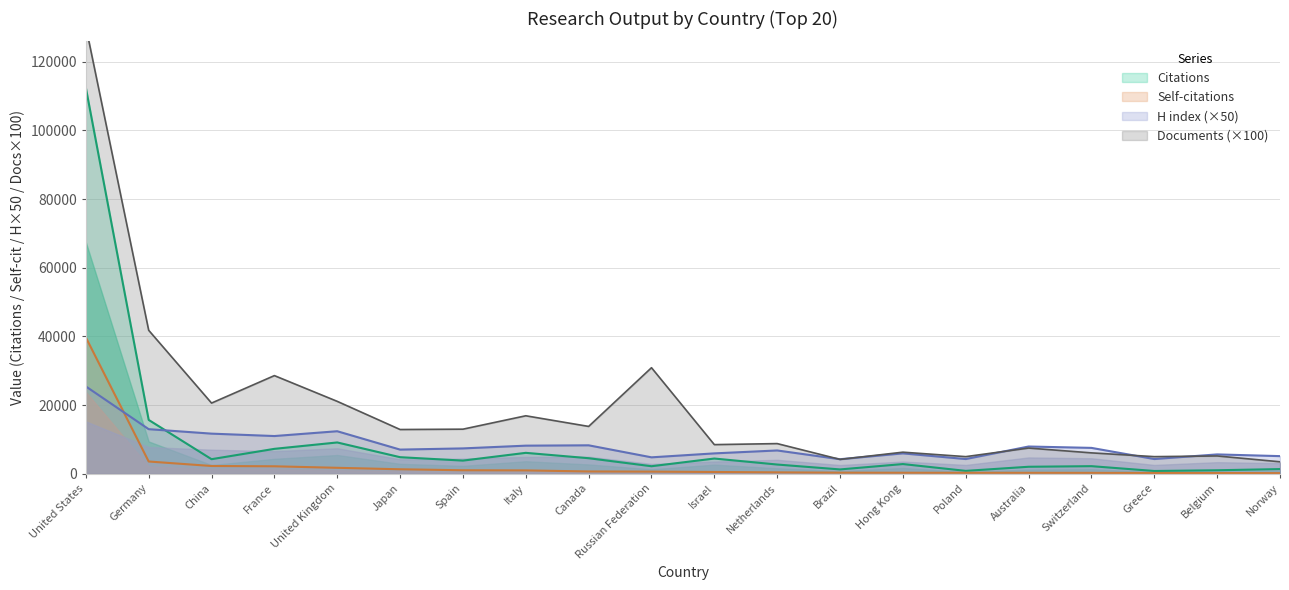

Is the value of H index at France greater than the value of Citations at Spain?

Yes